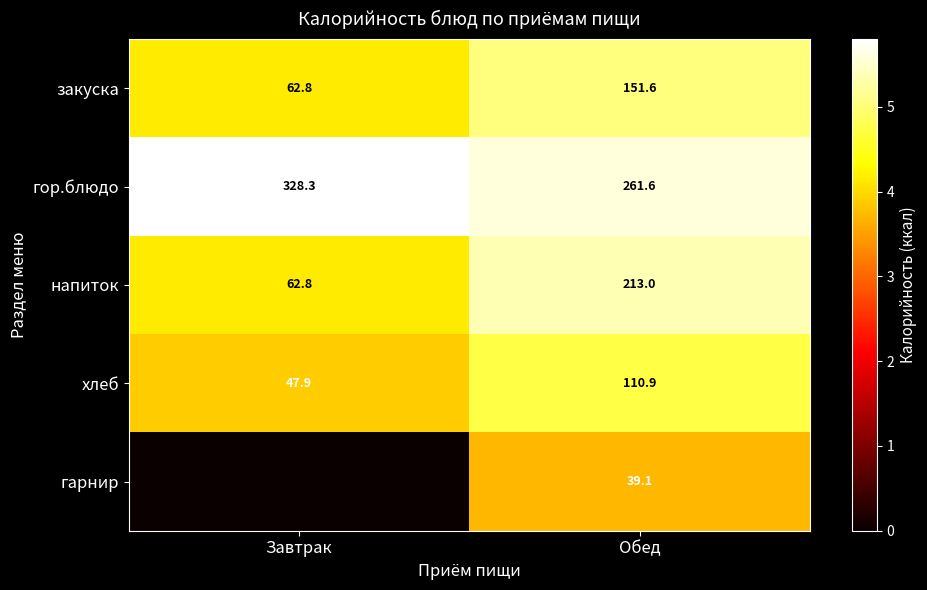

What is the average value of the закуска series?

107.2